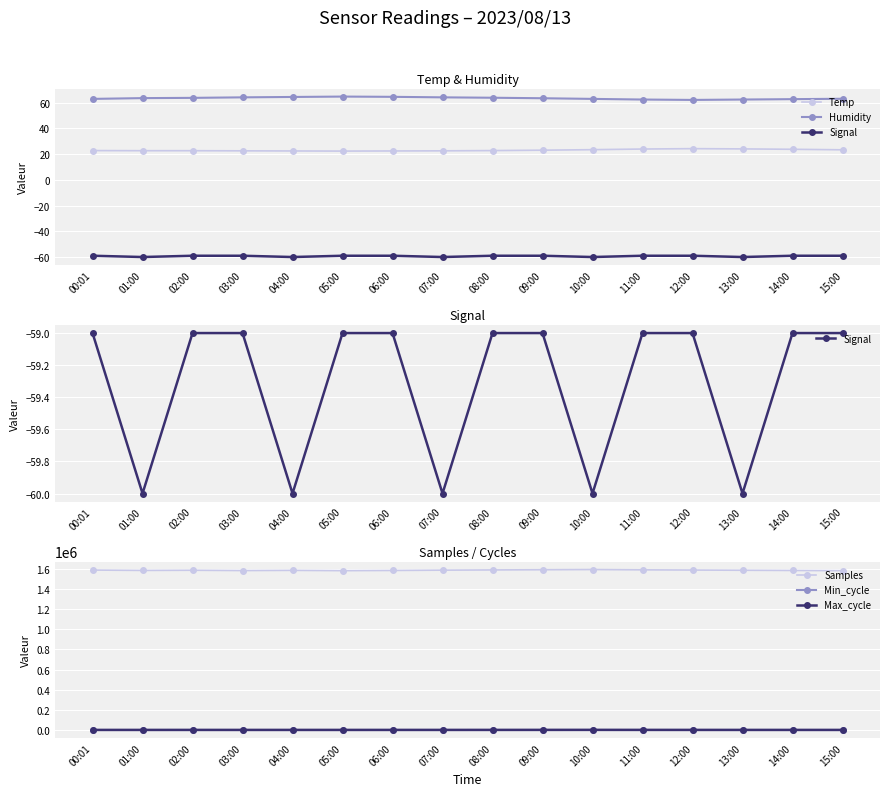

What is the difference between the Humidity values at 00:01 and 09:00?

0.5